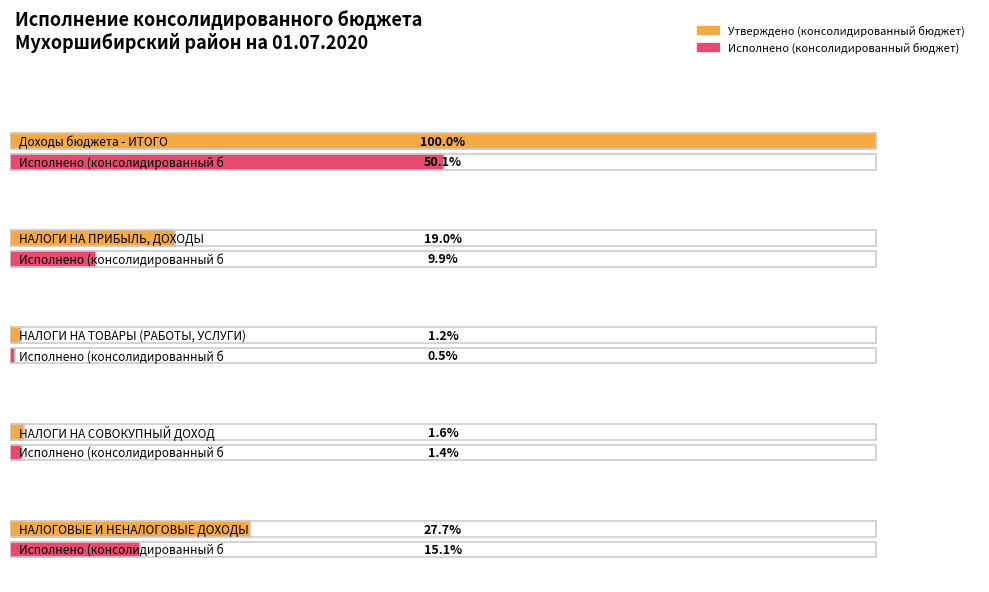

What position from the left is НАЛОГОВЫЕ И НЕНАЛОГОВЫЕ ДОХОДЫ?

5